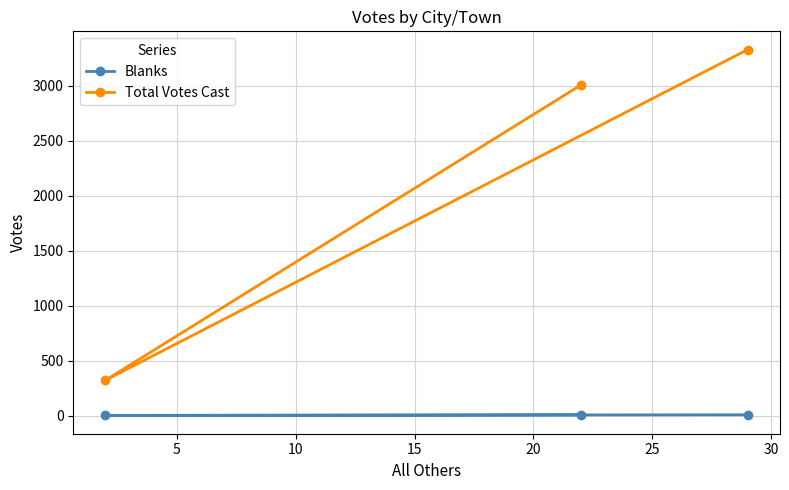

What is the difference between the maximum and minimum values in the Total Votes Cast series?

3010